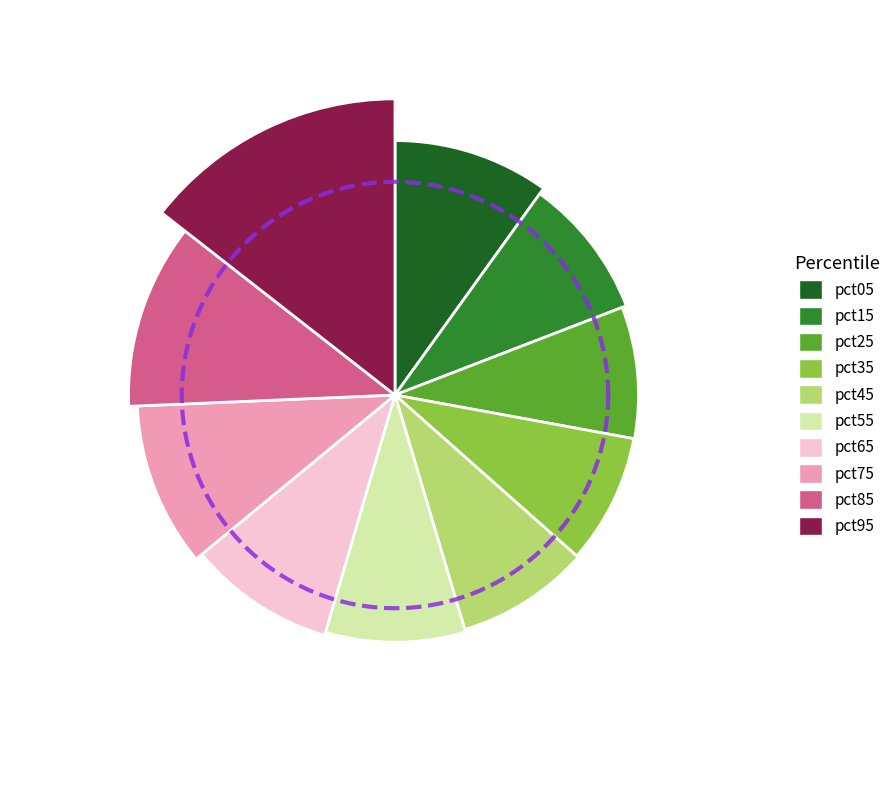

True or false: pct75 accounts for 18% of the total.

False